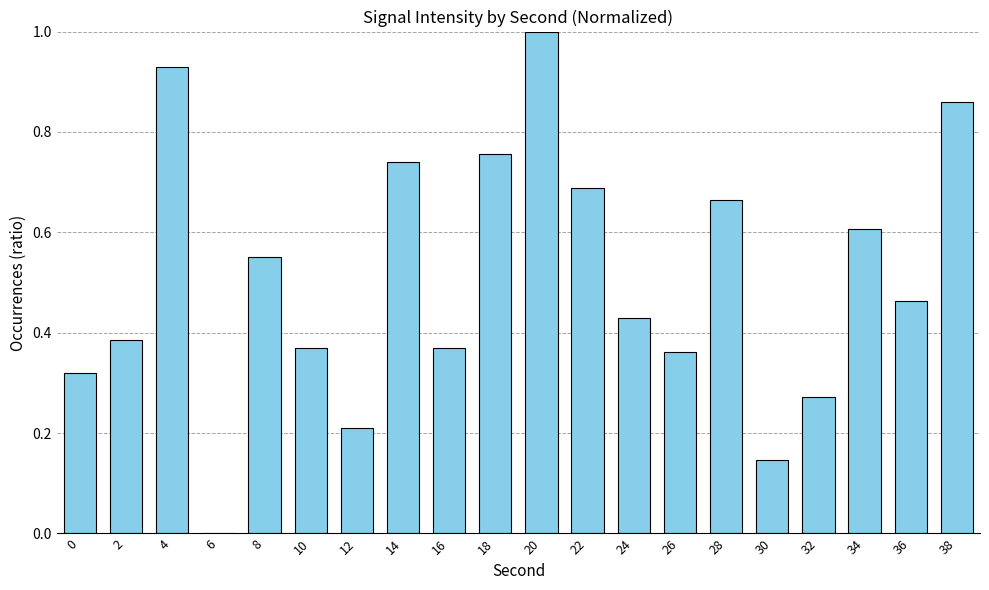

The value at 26 is 0.2. True or false?

False